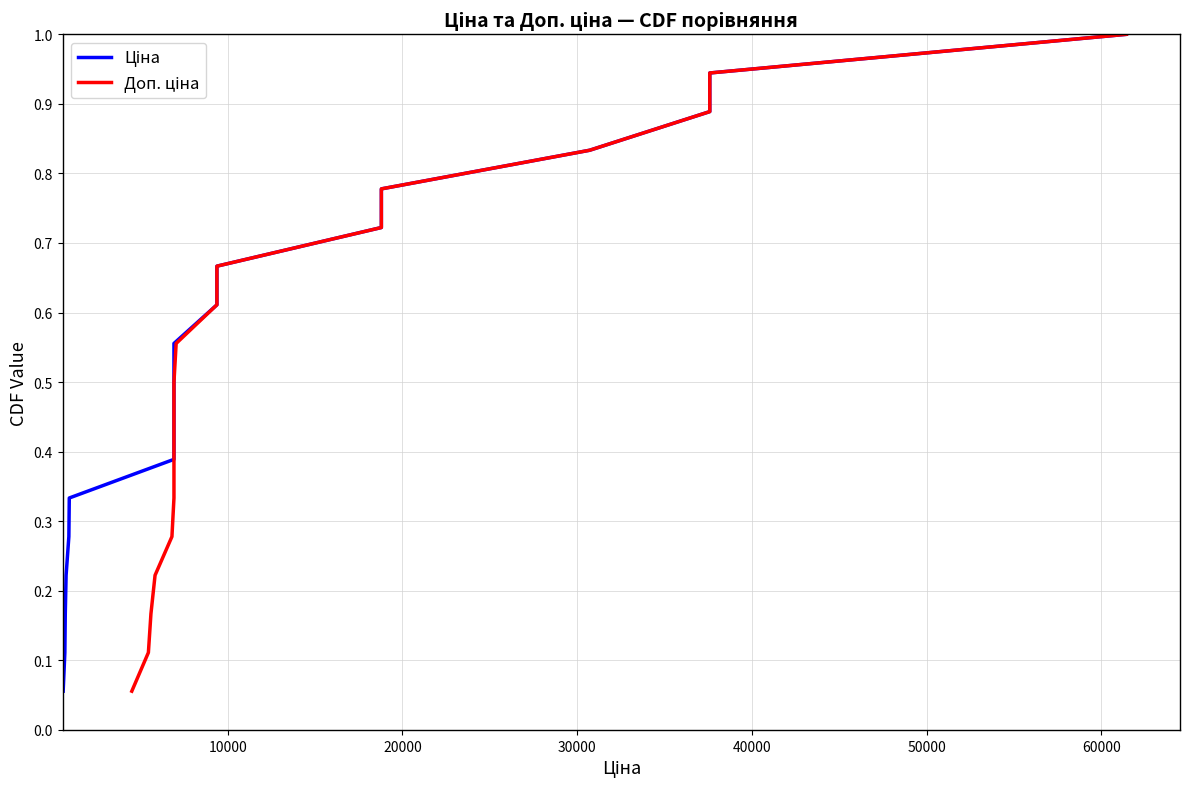

Which has a higher value, 20000 or 30000?

30000